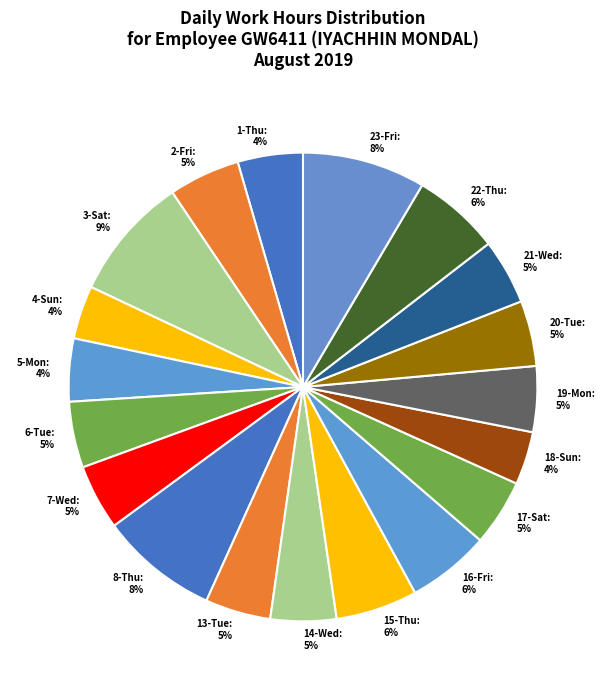

Count the number of slices in the pie.

19